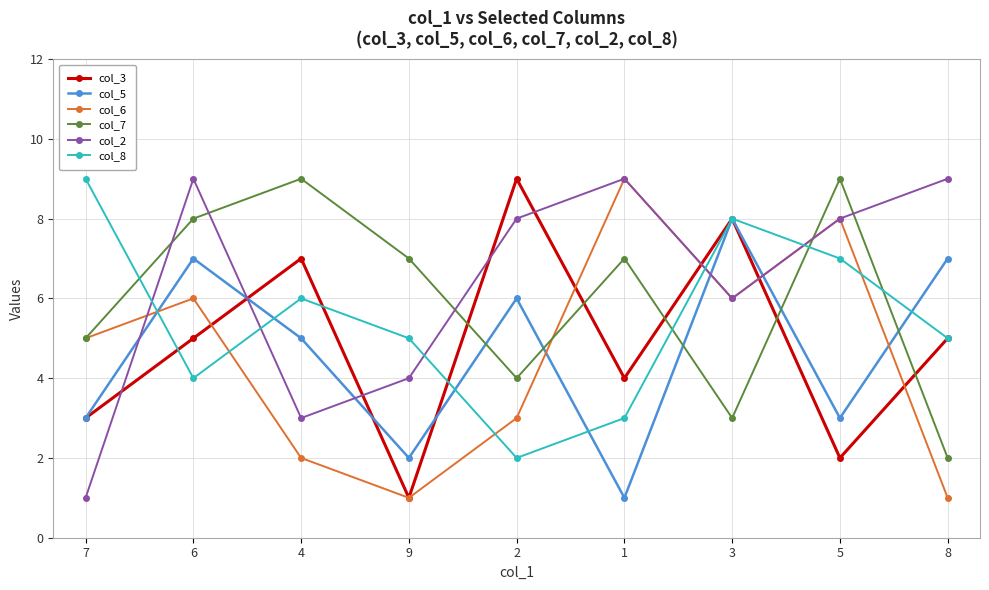

Is it true that col_3 equals 5 at 2?

False